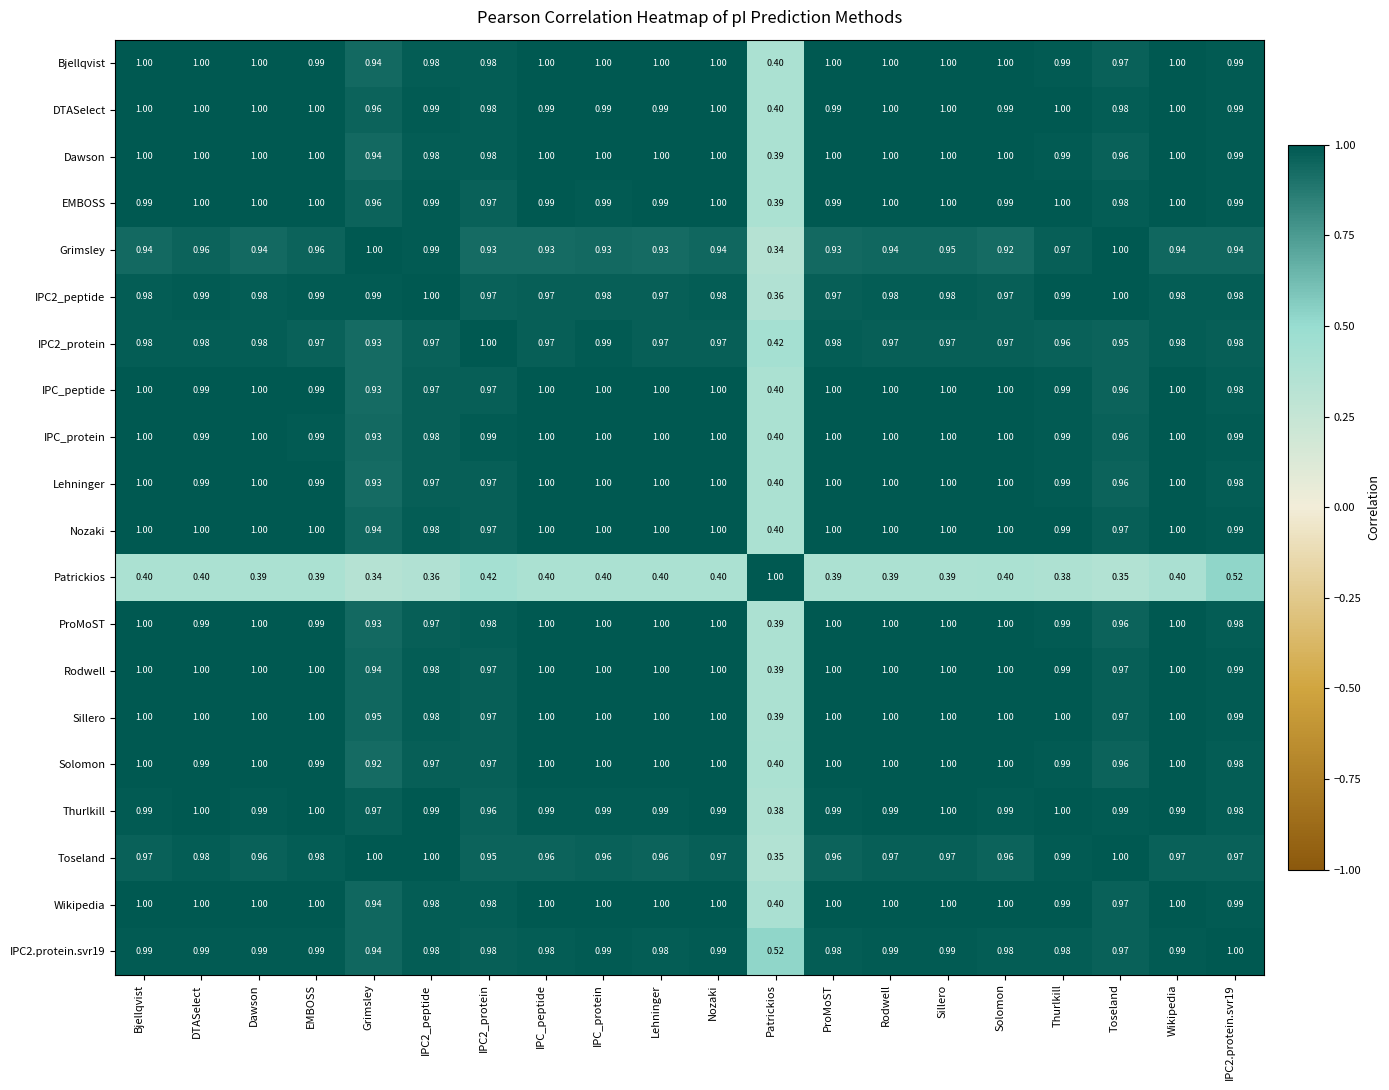

At which label is Toseland closest to 0?

Patrickios